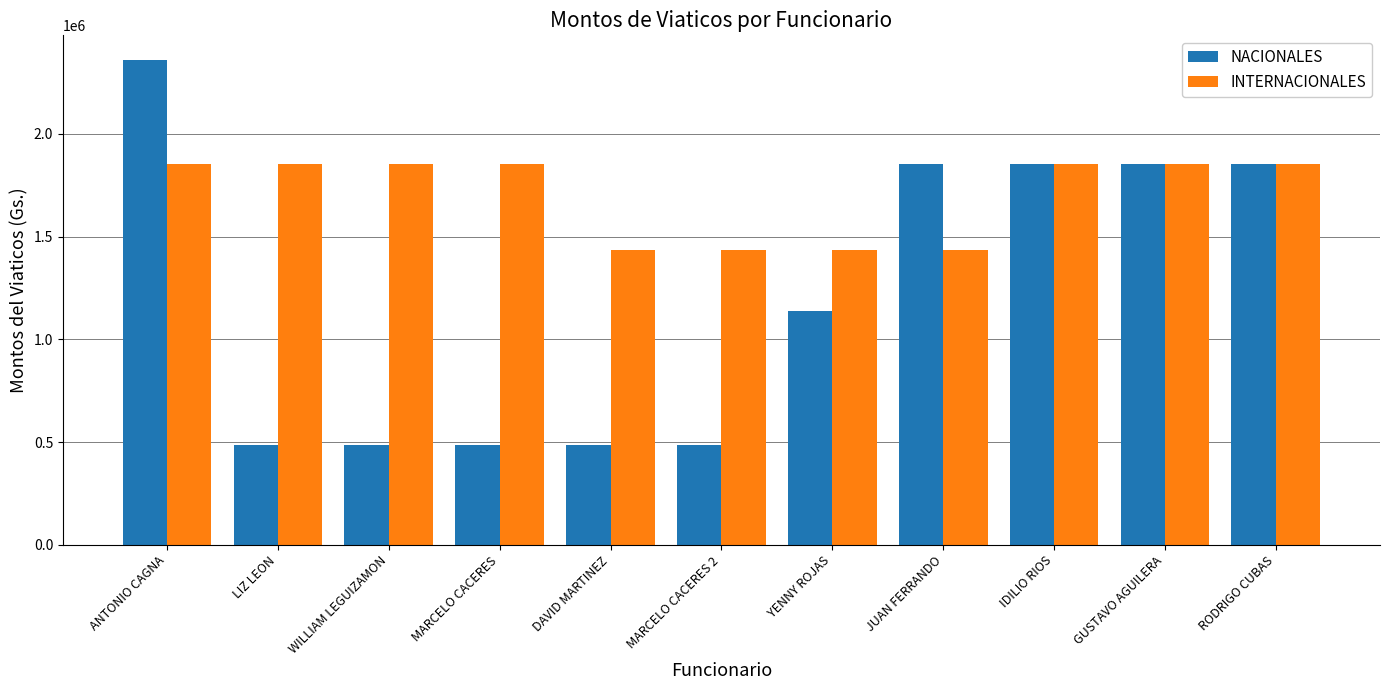

Reading right to left, transcribe all the data shown in this chart.

NACIONALES: 1855480	1855480	1855480	1855480	1137528	487512	487512	487512	487512	487512	2361520
INTERNACIONALES: 1855480	1855480	1855480	1433780	1433780	1433780	1433780	1855480	1855480	1855480	1855480